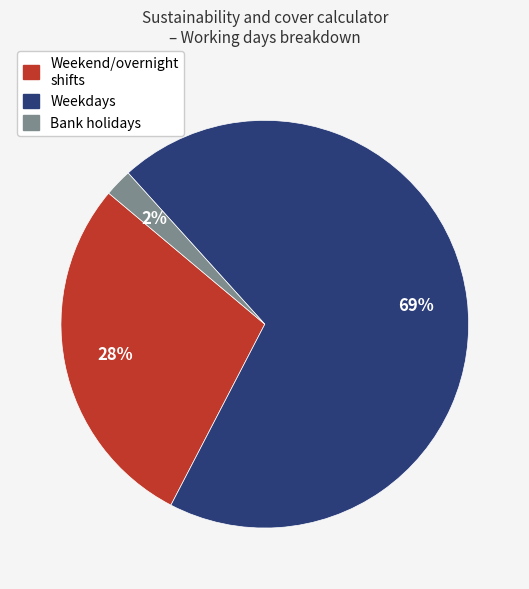

To the nearest percent, what is the average slice percentage?

33%